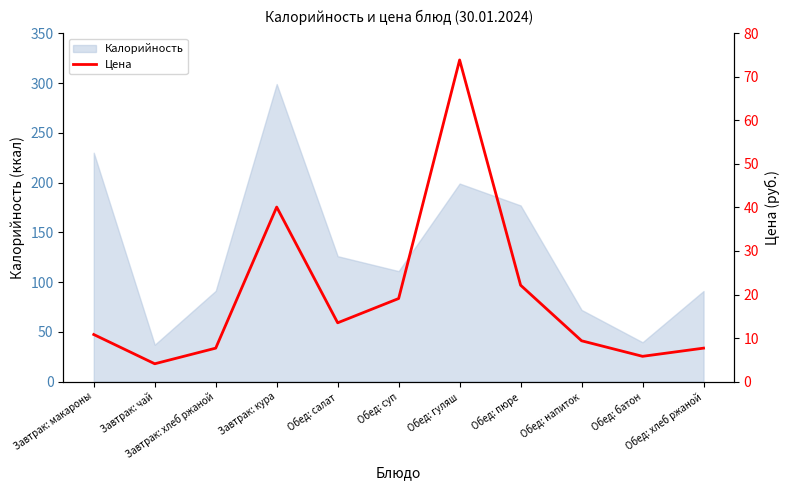

Reading left to right, what are all the values shown in this chart?

10.8	4.1	7.7	40.1	13.5	19.1	73.9	22.1	9.4	5.8	7.7